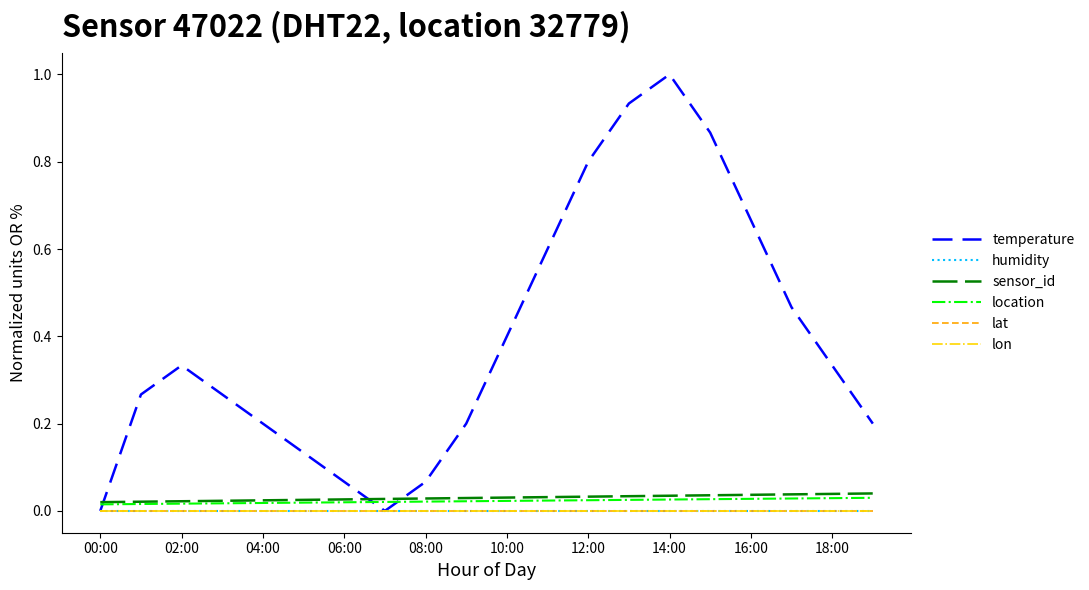

Count the sensor_id values in the range 0 to 1.

20